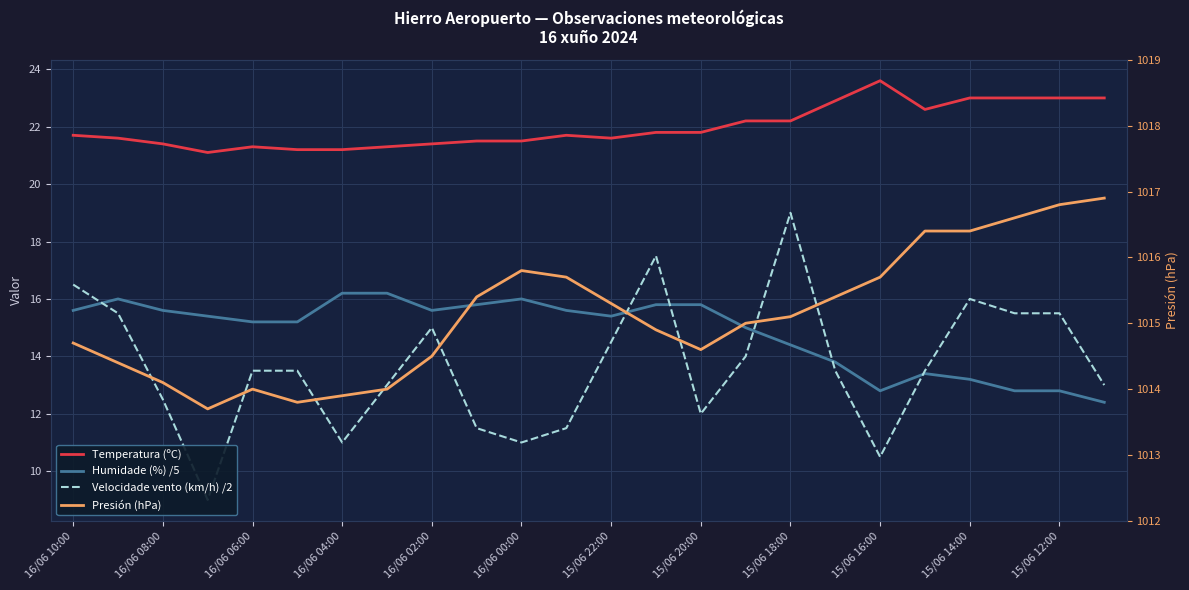

At how many categories does at least one series exceed 168?

24